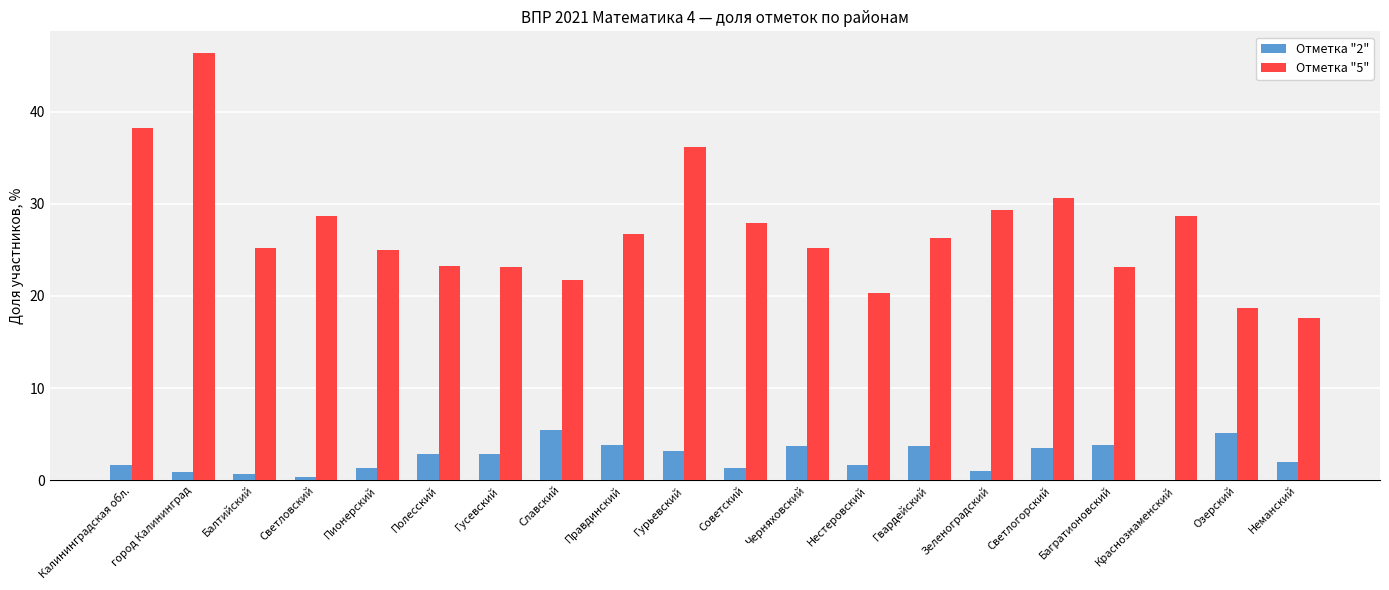

Is it true that Отметка "5" equals 50.4 at Светловский?

False